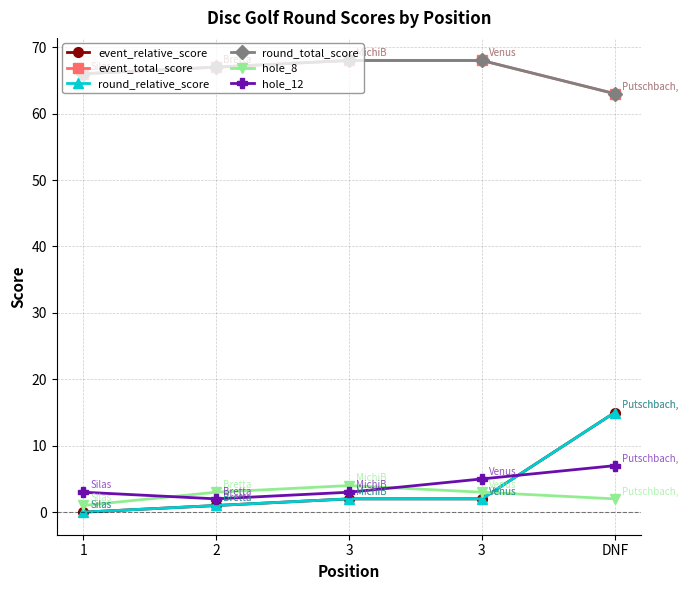

Is this an area chart (filled region under the line)?

No